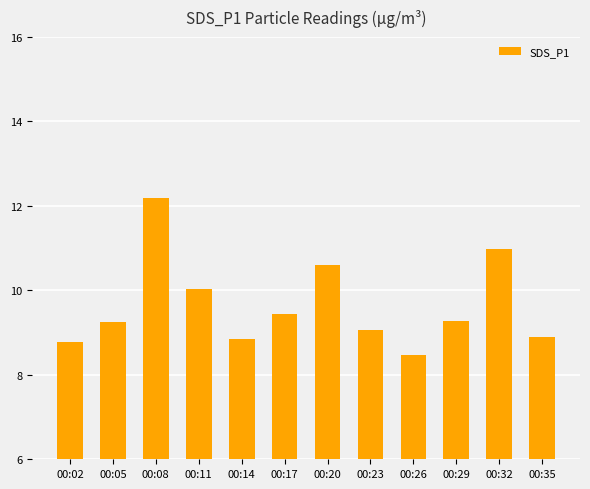

What is the sum of all values?

115.8